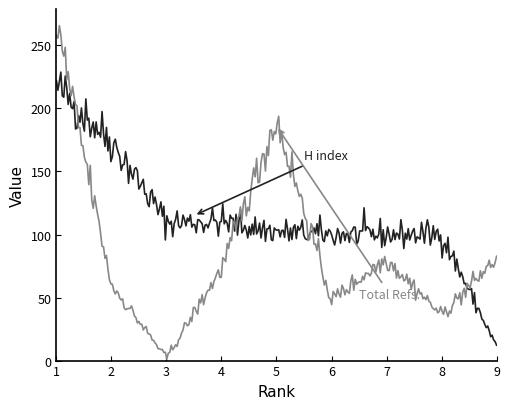

What is the maximum value shown in the chart?

265.7